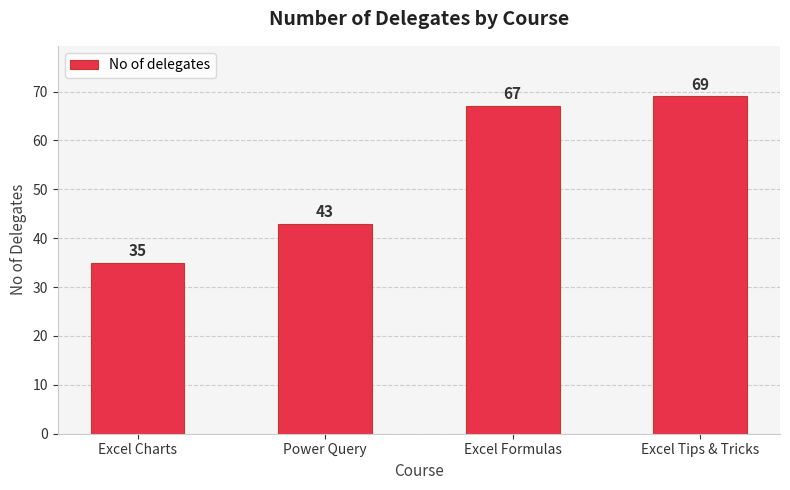

How many bars are there in total?

4